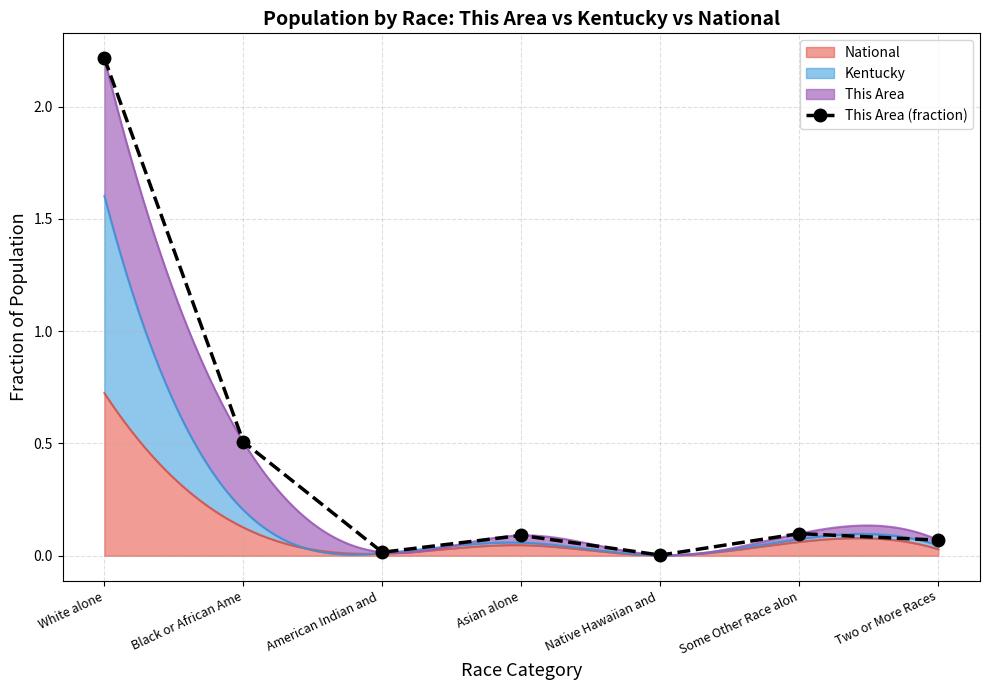

At which category does the chart reach its peak across all series?

White alone